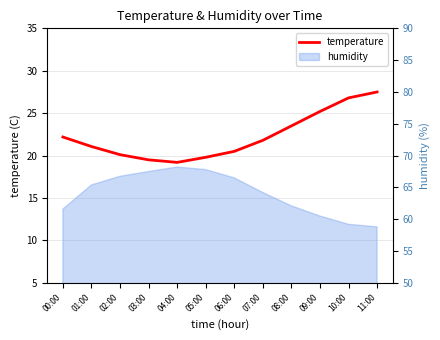

The value at 09:00 is 7.7. True or false?

False